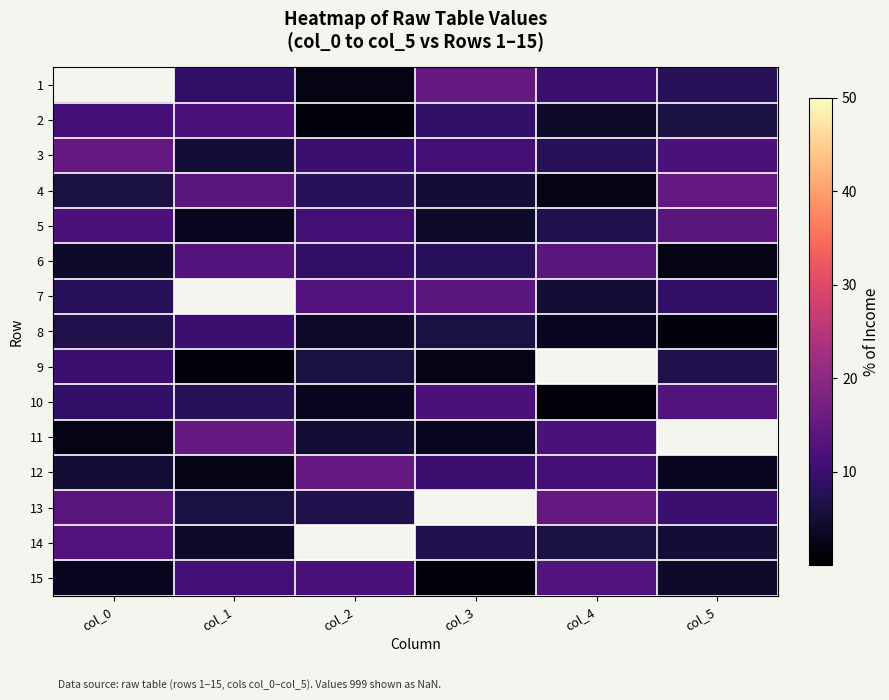

At which label does 8 first exceed 6?

col_0